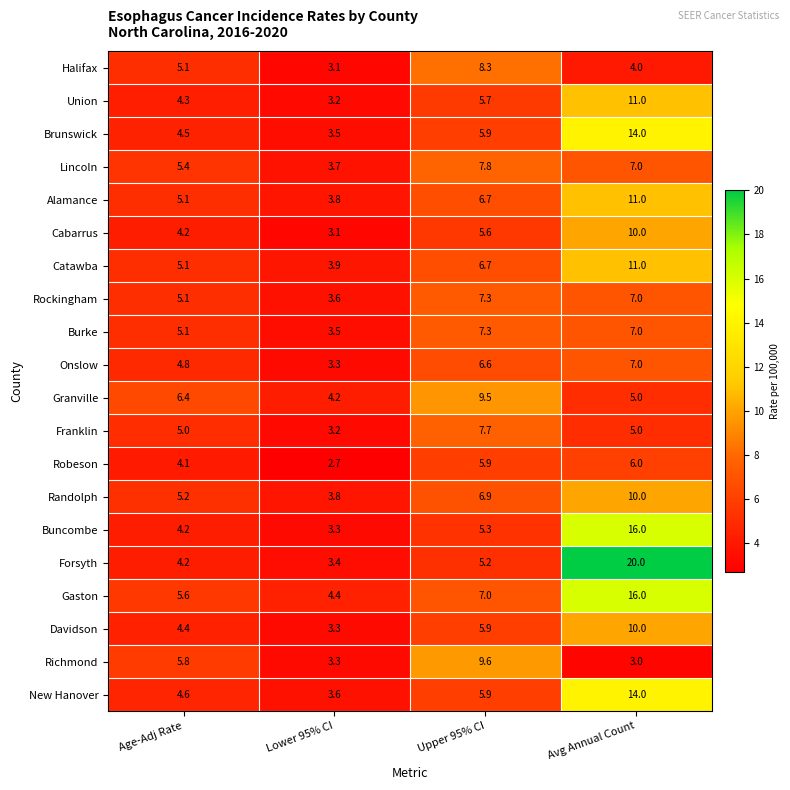

List the labels in order of Forsyth value, smallest first.

Lower 95% CI, Age-Adj Rate, Upper 95% CI, Avg Annual Count